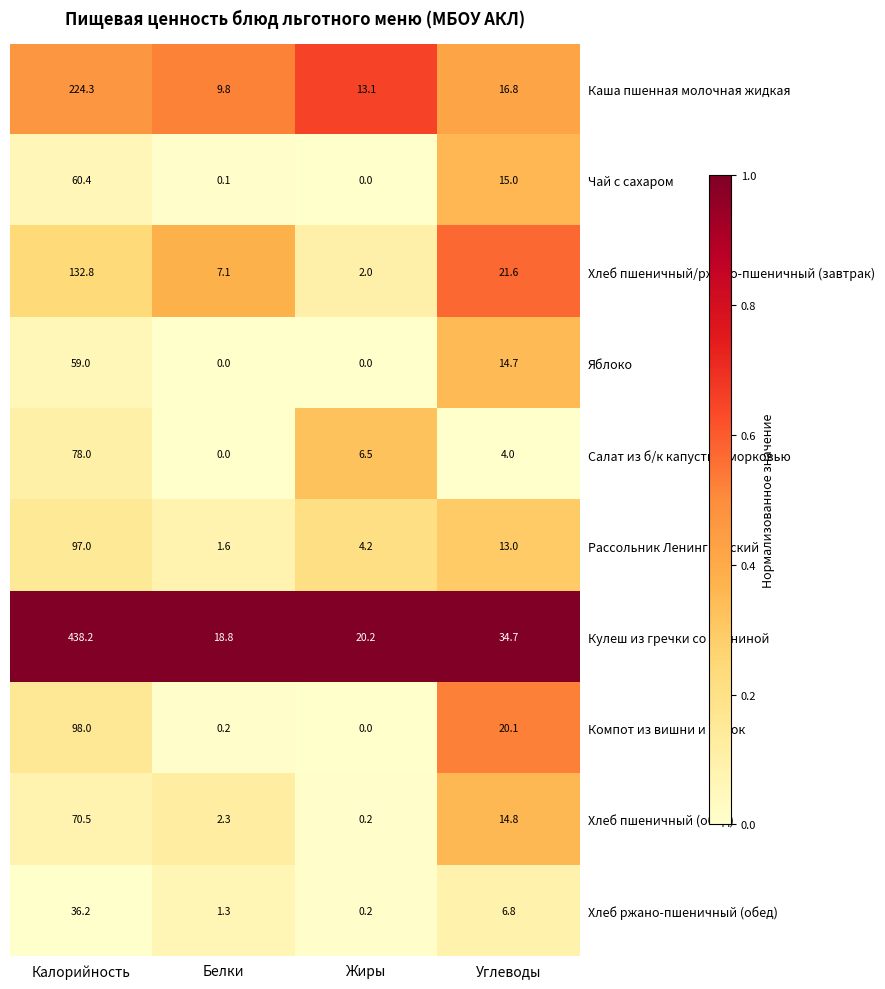

Between Калорийность and Жиры, which series saw the biggest shift?

Кулеш из гречки со свининой